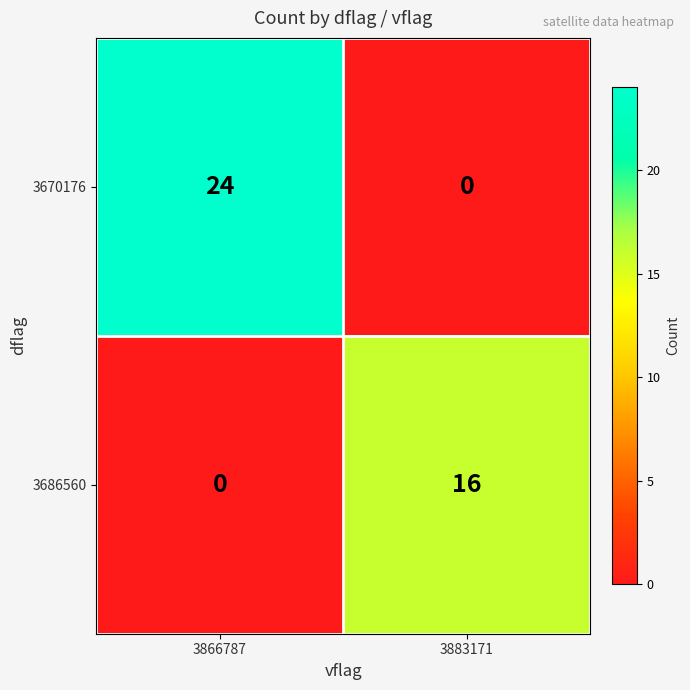

What is the spread (max minus min) of values at 3883171?

16